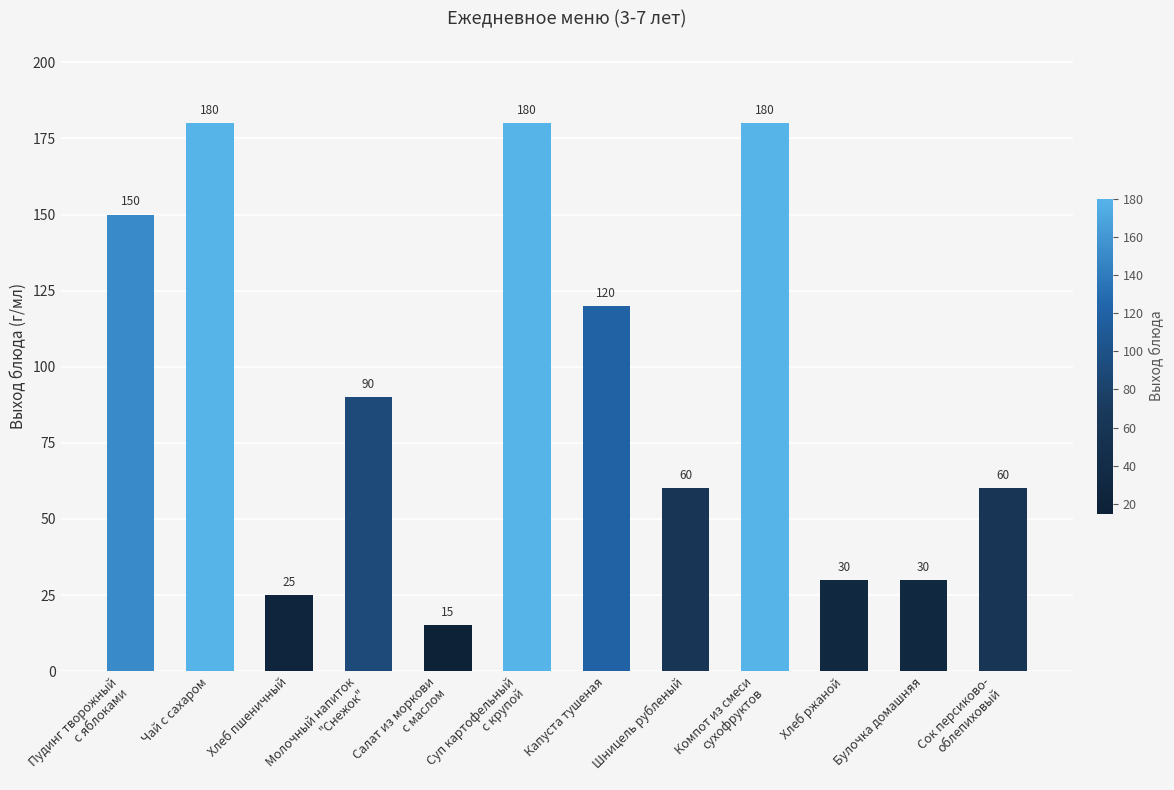

The value at Хлеб ржаной is 30. True or false?

True